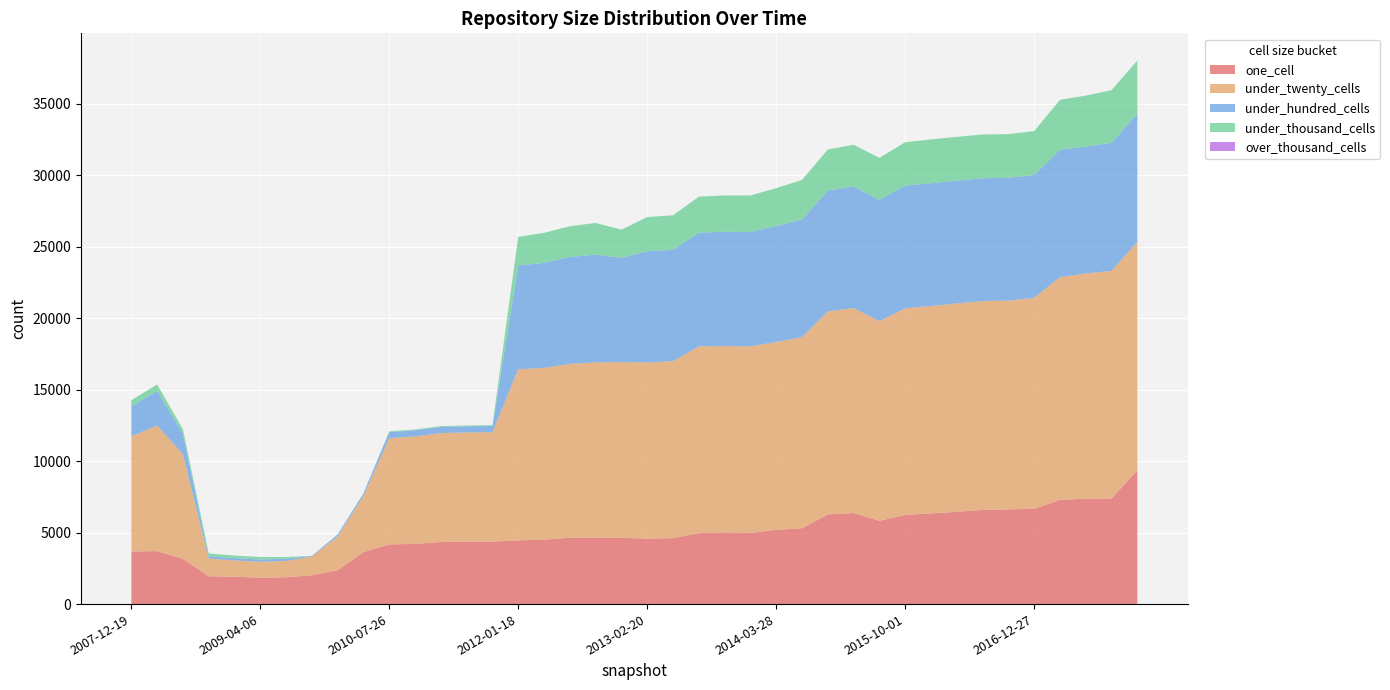

Reading right to left, extract all data points from this chart.

one_cell: 2017-12-22=9360	2017-10-12=7385	2017-07-24=7372	2017-04-12=7295	2016-12-27=6668	2016-10-07=6628	2016-07-04=6596	2016-04-05=6454	2016-01-04=6345	2015-10-01=6241	2015-07-03=5829	2015-04-09=6371	2015-01-19=6274	2014-09-08=5312	2014-03-28=5188	2013-12-20=4985	2013-09-10=5017	2013-07-09=4964	2013-05-21=4616	2013-02-20=4579	2012-12-11=4636	2012-10-31=4643	2012-07-13=4645	2012-03-26=4513	2012-01-18=4458	2011-09-05=4371	2011-06-10=4370	2011-02-21=4342	2010-11-17=4215	2010-07-26=4174	2010-04-01=3639	2009-12-16=2368	2009-09-25=2016	2009-06-17=1876	2009-04-06=1845	2008-12-17=1917	2008-10-10=1948	2008-06-27=3166	2008-04-01=3705	2007-12-19=3681
under_twenty_cells: 2017-12-22=15988	2017-10-12=15931	2017-07-24=15770	2017-04-12=15583	2016-12-27=14765	2016-10-07=14612	2016-07-04=14613	2016-04-05=14584	2016-01-04=14518	2015-10-01=14462	2015-07-03=13968	2015-04-09=14346	2015-01-19=14207	2014-09-08=13371	2014-03-28=13153	2013-12-20=13052	2013-09-10=13044	2013-07-09=13076	2013-05-21=12379	2013-02-20=12335	2012-12-11=12303	2012-10-31=12279	2012-07-13=12164	2012-03-26=12018	2012-01-18=11977	2011-09-05=7657	2011-06-10=7643	2011-02-21=7626	2010-11-17=7518	2010-07-26=7436	2010-04-01=3942	2009-12-16=2364	2009-09-25=1303	2009-06-17=1147	2009-04-06=1108	2008-12-17=1136	2008-10-10=1234	2008-06-27=7314	2008-04-01=8792	2007-12-19=8061
under_hundred_cells: 2017-12-22=8980	2017-10-12=8967	2017-07-24=8879	2017-04-12=8921	2016-12-27=8606	2016-10-07=8591	2016-07-04=8595	2016-04-05=8598	2016-01-04=8594	2015-10-01=8584	2015-07-03=8485	2015-04-09=8502	2015-01-19=8470	2014-09-08=8227	2014-03-28=8124	2013-12-20=8010	2013-09-10=7998	2013-07-09=7962	2013-05-21=7794	2013-02-20=7779	2012-12-11=7299	2012-10-31=7533	2012-07-13=7486	2012-03-26=7353	2012-01-18=7260	2011-09-05=433	2011-06-10=433	2011-02-21=430	2010-11-17=430	2010-07-26=427	2010-04-01=177	2009-12-16=142	2009-09-25=56	2009-06-17=152	2009-04-06=167	2008-12-17=167	2008-10-10=170	2008-06-27=1450	2008-04-01=2415	2007-12-19=2109
under_thousand_cells: 2017-12-22=3714	2017-10-12=3686	2017-07-24=3566	2017-04-12=3491	2016-12-27=3061	2016-10-07=3058	2016-07-04=3059	2016-04-05=3062	2016-01-04=3061	2015-10-01=3038	2015-07-03=2946	2015-04-09=2922	2015-01-19=2865	2014-09-08=2774	2014-03-28=2647	2013-12-20=2553	2013-09-10=2540	2013-07-09=2509	2013-05-21=2421	2013-02-20=2393	2012-12-11=1966	2012-10-31=2217	2012-07-13=2150	2012-03-26=2095	2012-01-18=2009	2011-09-05=56	2011-06-10=56	2011-02-21=56	2010-11-17=56	2010-07-26=56	2010-04-01=0	2009-12-16=0	2009-09-25=0	2009-06-17=121	2009-04-06=174	2008-12-17=174	2008-10-10=196	2008-06-27=304	2008-04-01=459	2007-12-19=421
over_thousand_cells: 2017-12-22=0	2017-10-12=0	2017-07-24=0	2017-04-12=0	2016-12-27=0	2016-10-07=0	2016-07-04=0	2016-04-05=0	2016-01-04=0	2015-10-01=0	2015-07-03=0	2015-04-09=0	2015-01-19=0	2014-09-08=0	2014-03-28=0	2013-12-20=0	2013-09-10=0	2013-07-09=0	2013-05-21=0	2013-02-20=0	2012-12-11=0	2012-10-31=0	2012-07-13=0	2012-03-26=0	2012-01-18=0	2011-09-05=0	2011-06-10=0	2011-02-21=0	2010-11-17=0	2010-07-26=0	2010-04-01=0	2009-12-16=0	2009-09-25=0	2009-06-17=0	2009-04-06=0	2008-12-17=0	2008-10-10=0	2008-06-27=0	2008-04-01=0	2007-12-19=0